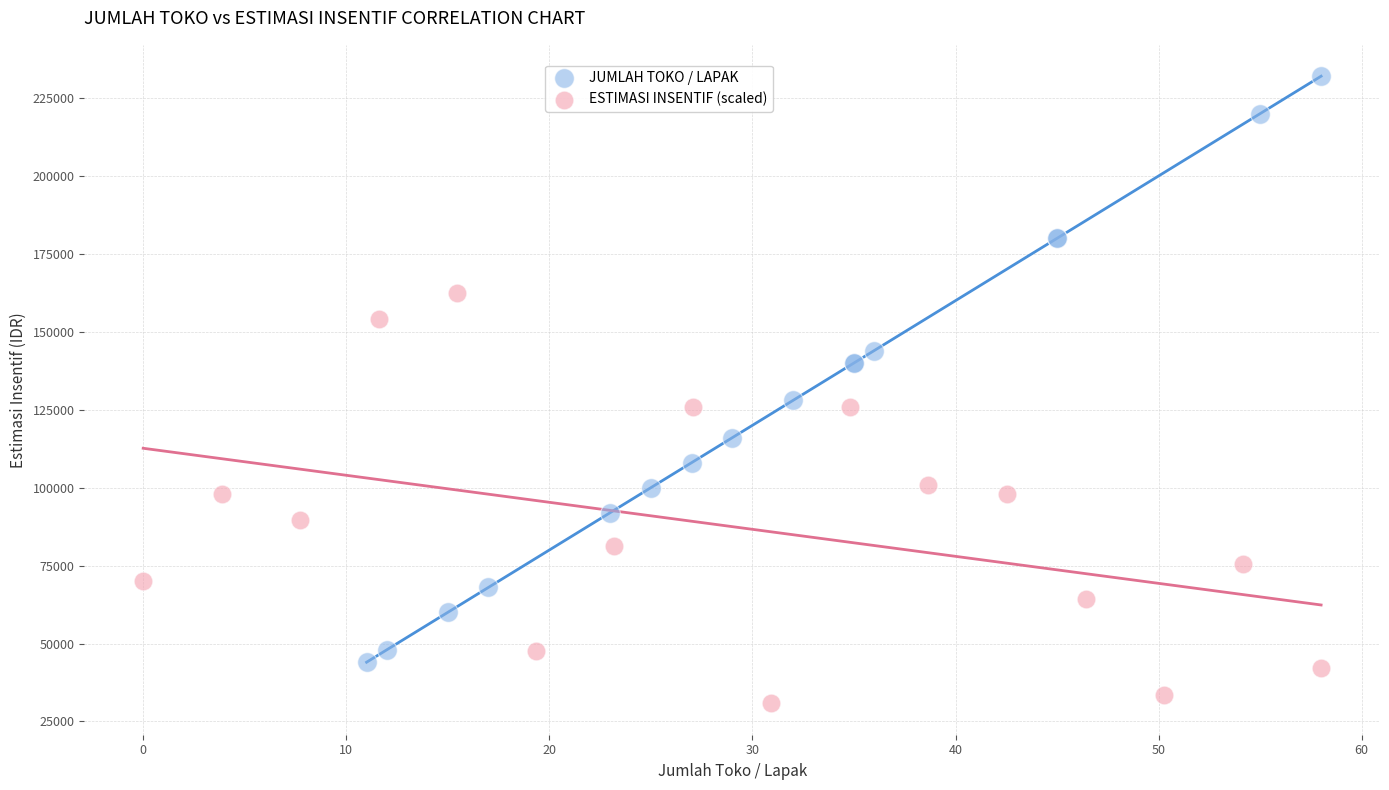

Which series has the widest spread of Y values?

JUMLAH TOKO / LAPAK